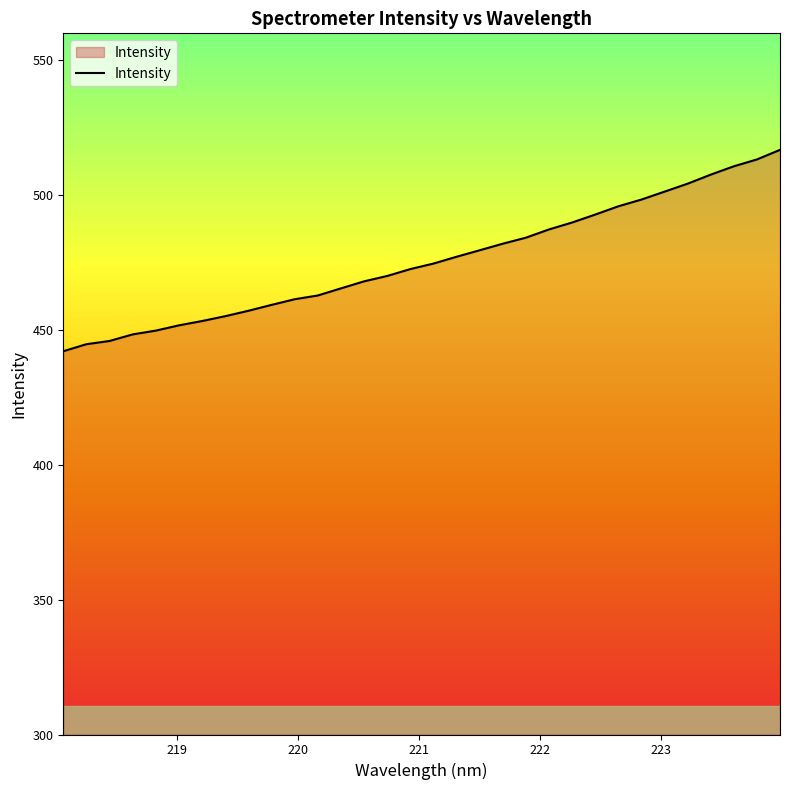

What is the greatest value displayed?

516.8